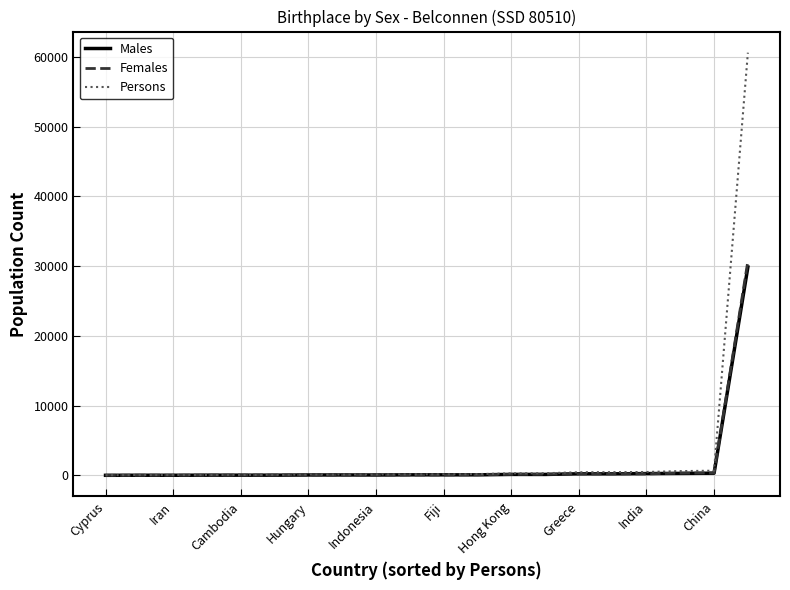

Which series has the largest range (max minus min)?

Persons